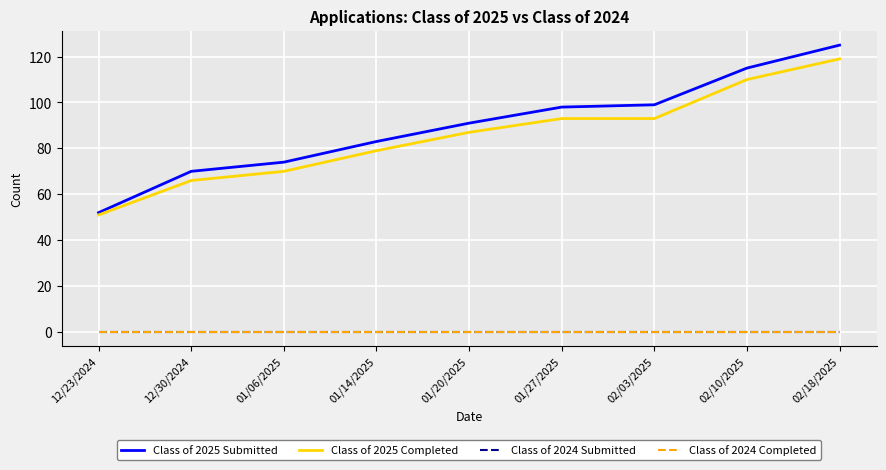

Is this an area chart (filled region under the line)?

No